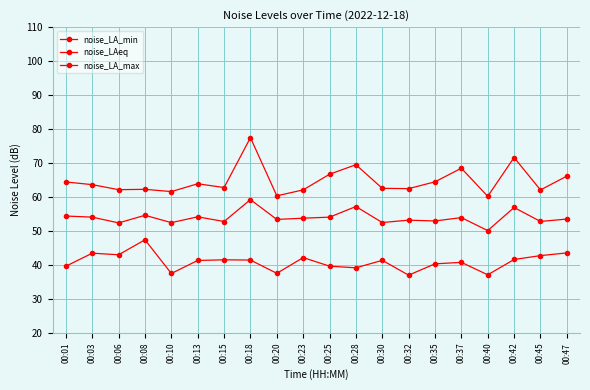

What is the difference between the maximum and minimum values in the noise_LAeq series?

9.1